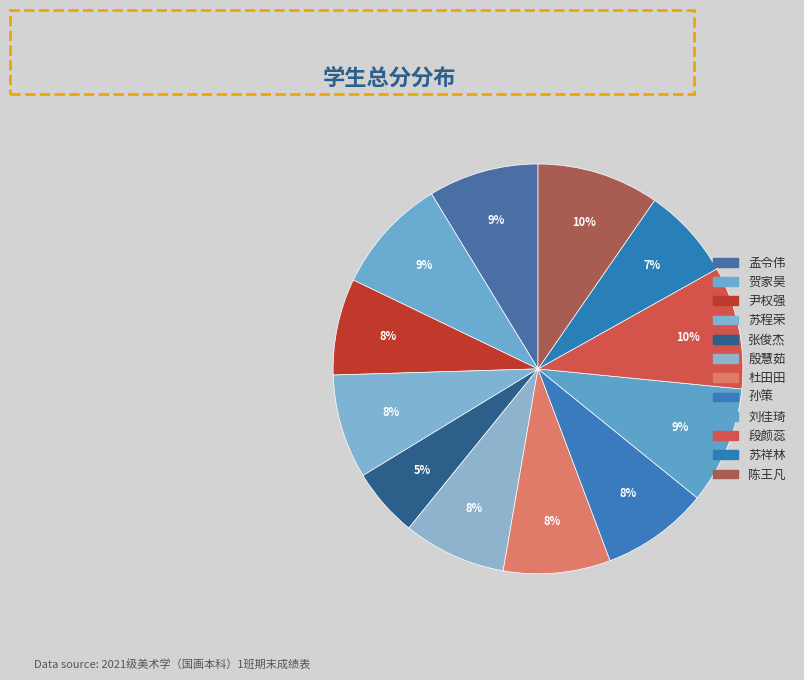

The 贺家昊 slice represents 9% of the pie. True or false?

True